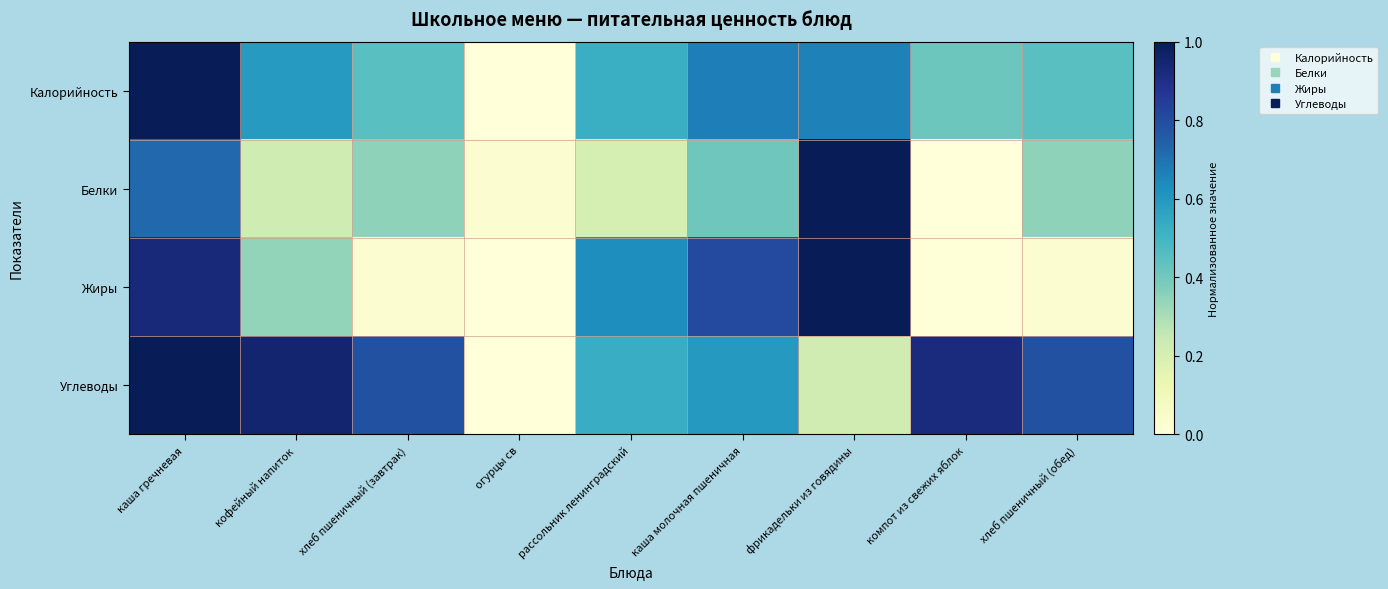

Which series has the widest spread of values?

Калорийность